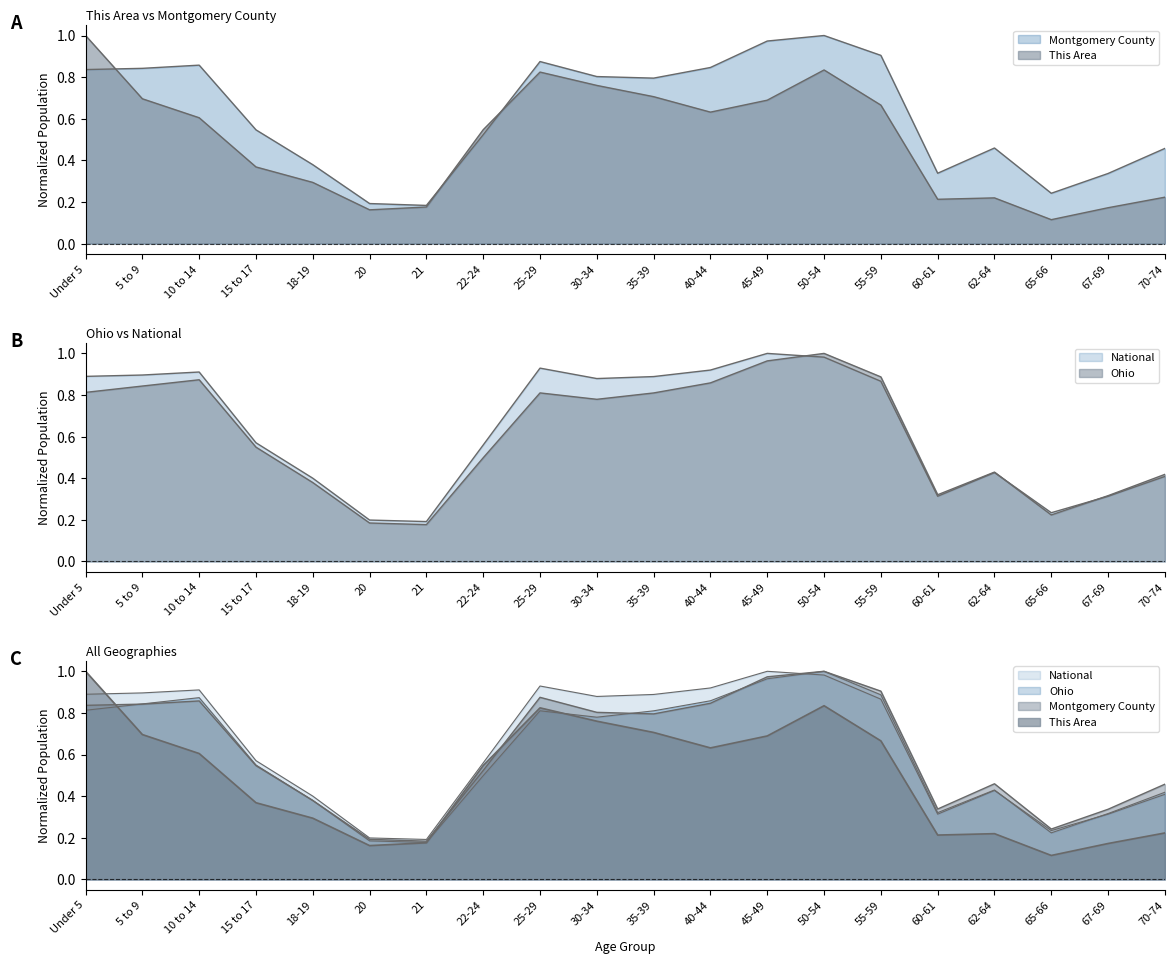

Where is This Area nearest to the value 0?

65-66